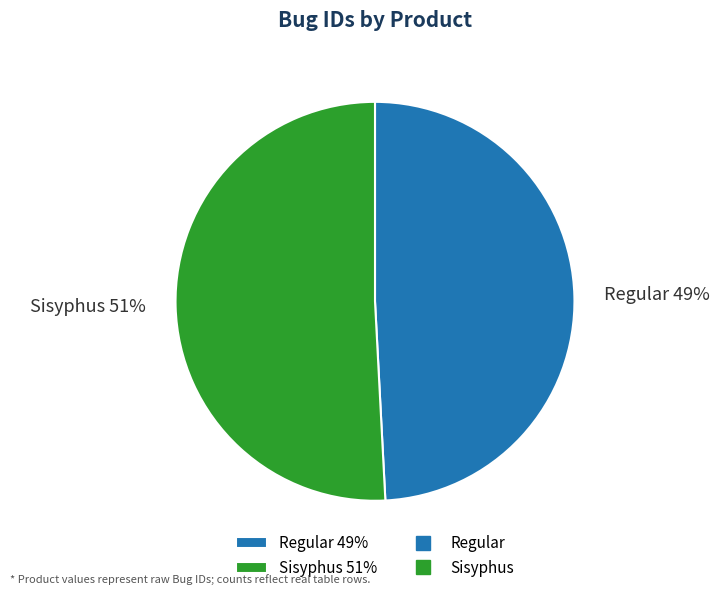

The Sisyphus 51% slice represents 63% of the pie. True or false?

False